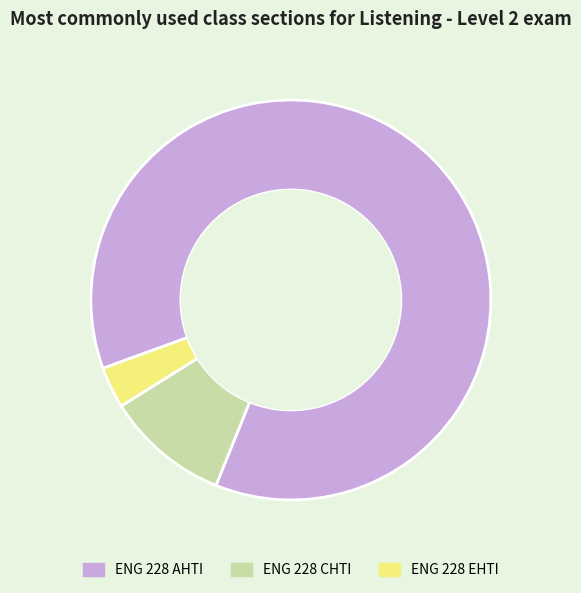

Combined, do ENG 228 EHTI and ENG 228 CHTI account for over 50%?

No